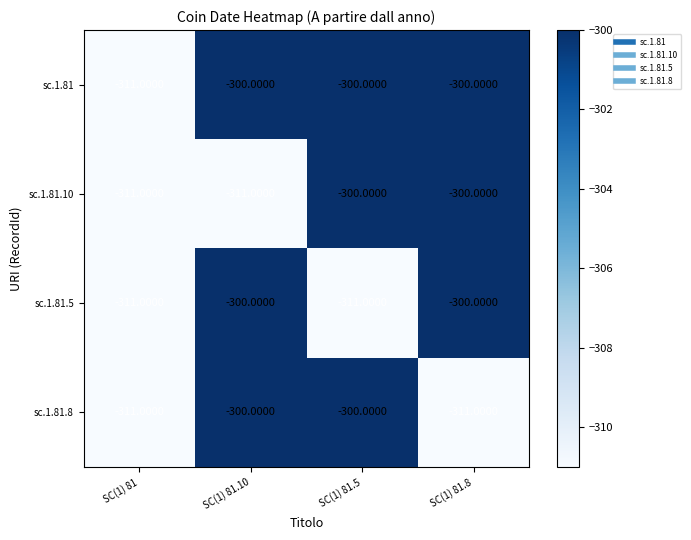

What is the smallest value displayed?

-311